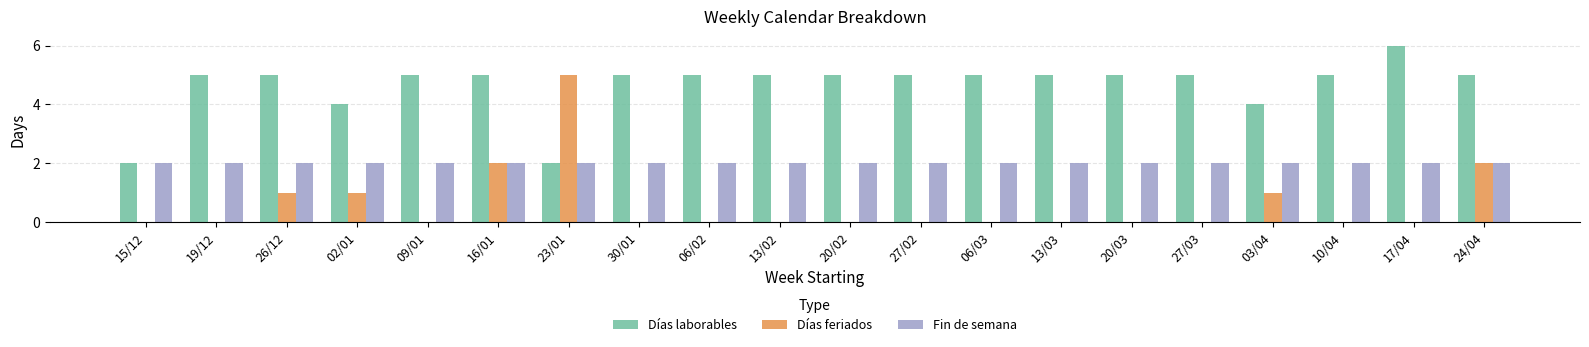

Which label corresponds to the largest value in the chart?

17/04